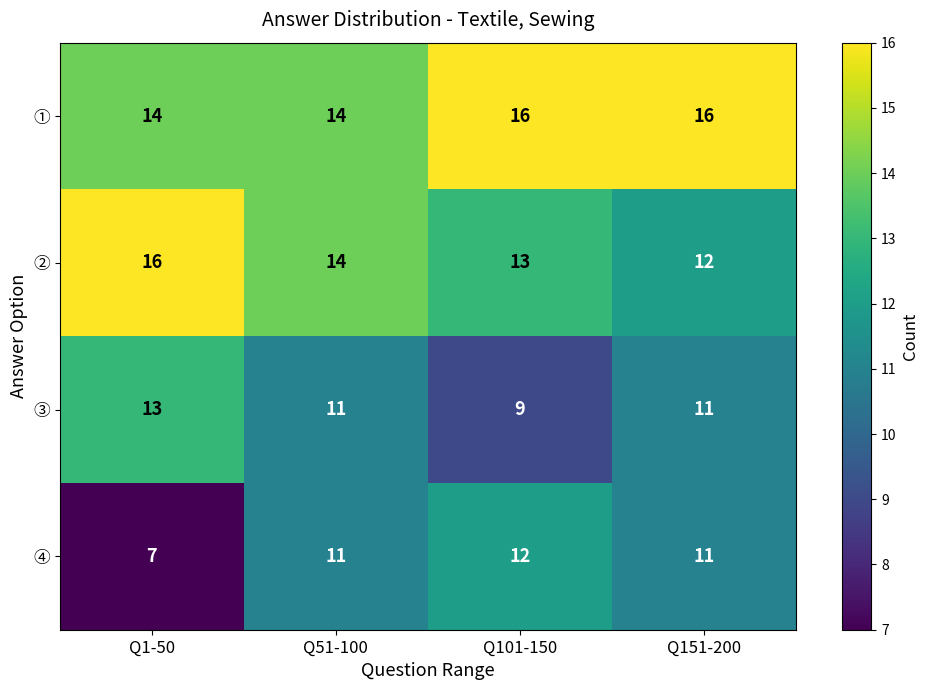

Reading left to right, what are all the values shown in this chart?

①: Q1-50=14	Q51-100=14	Q101-150=16	Q151-200=16
②: Q1-50=16	Q51-100=14	Q101-150=13	Q151-200=12
③: Q1-50=13	Q51-100=11	Q101-150=9	Q151-200=11
④: Q1-50=7	Q51-100=11	Q101-150=12	Q151-200=11